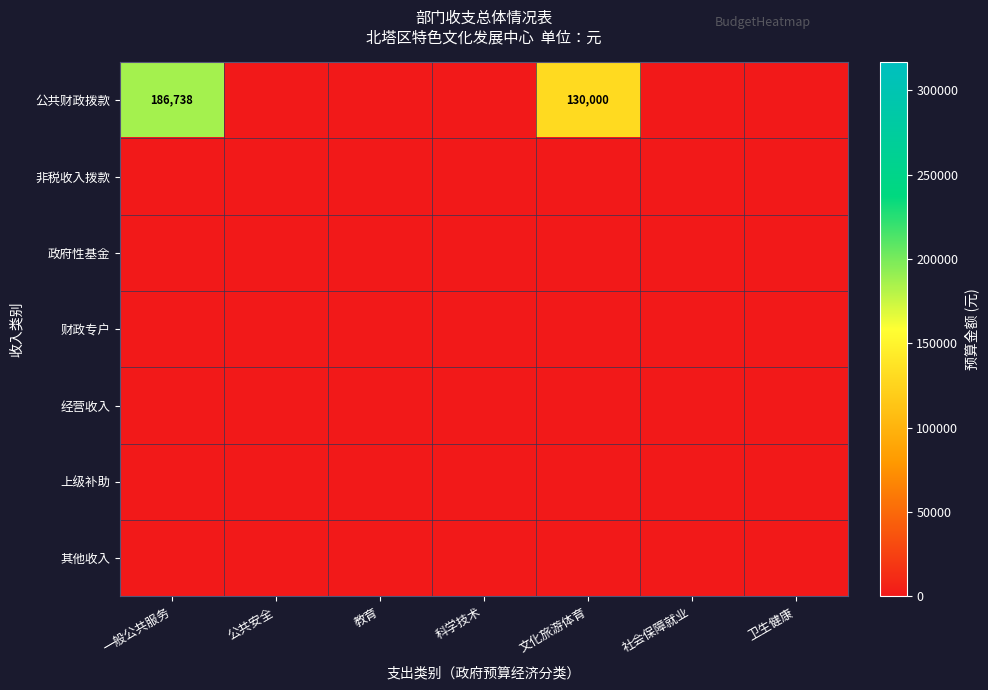

The value of 政府性基金 at 一般公共服务 is 0. True or false?

True